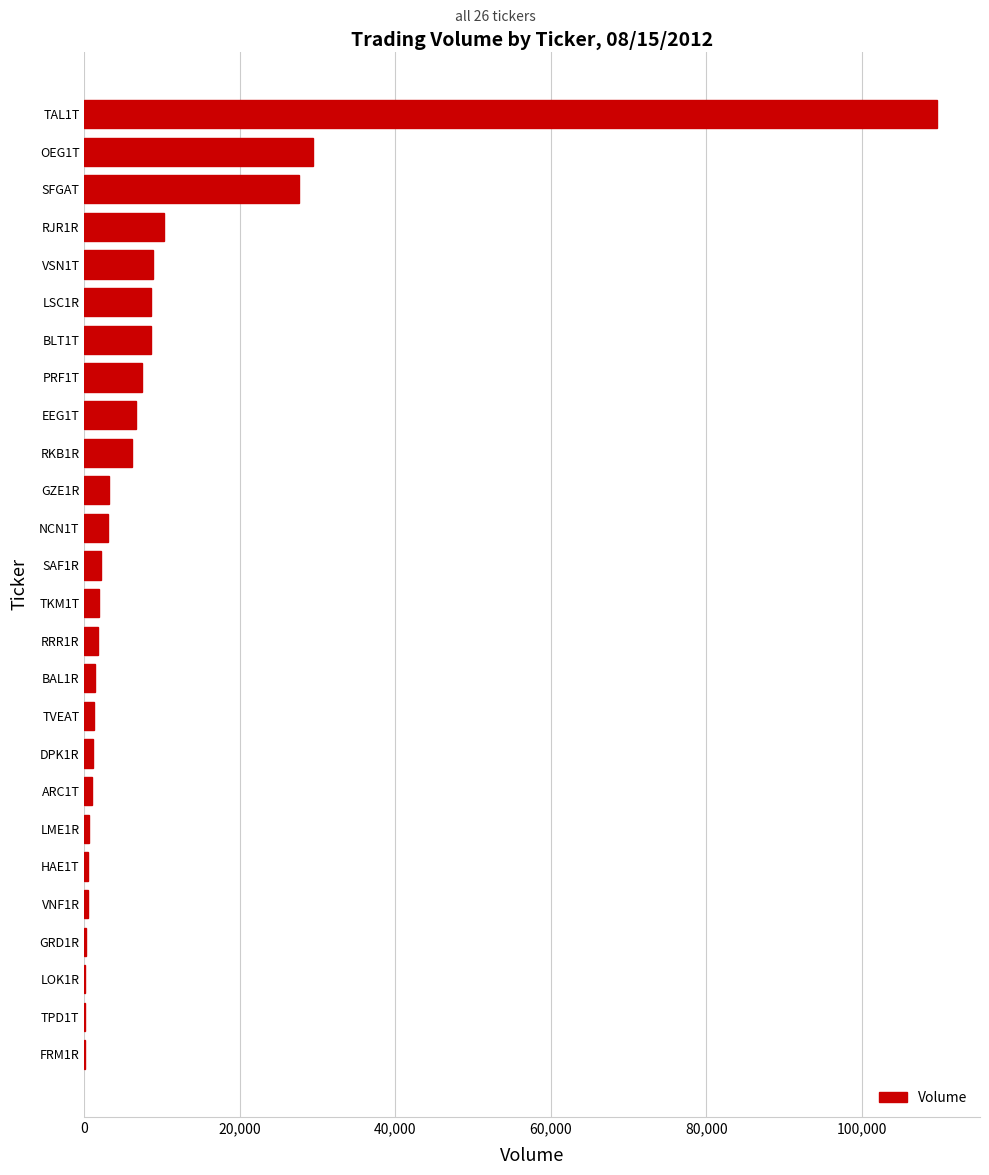

Count the number of data series in this chart.

1